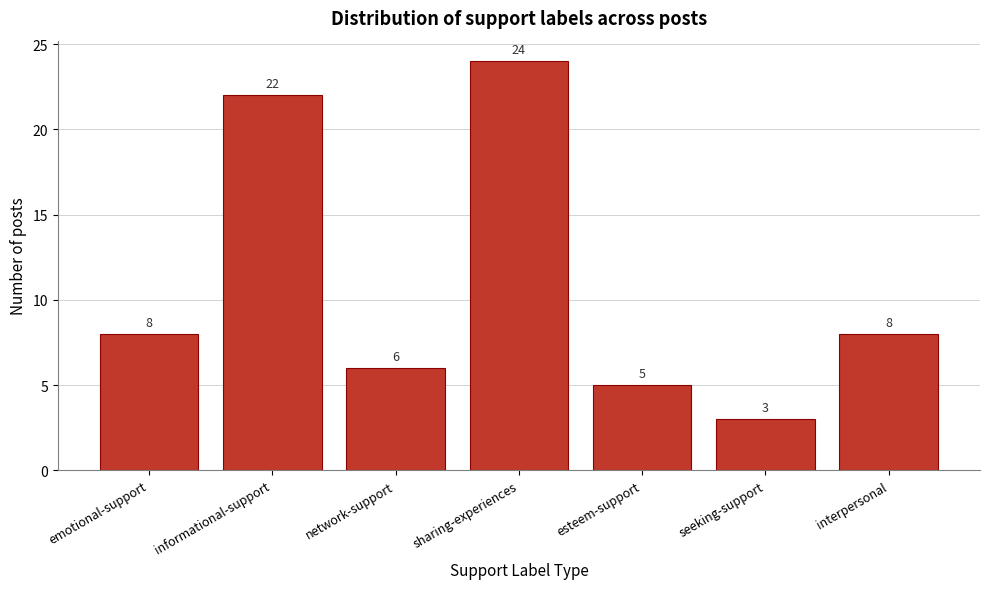

Reading left to right, list all the values displayed in this chart.

emotional-support=8	informational-support=22	network-support=6	sharing-experiences=24	esteem-support=5	seeking-support=3	interpersonal=8